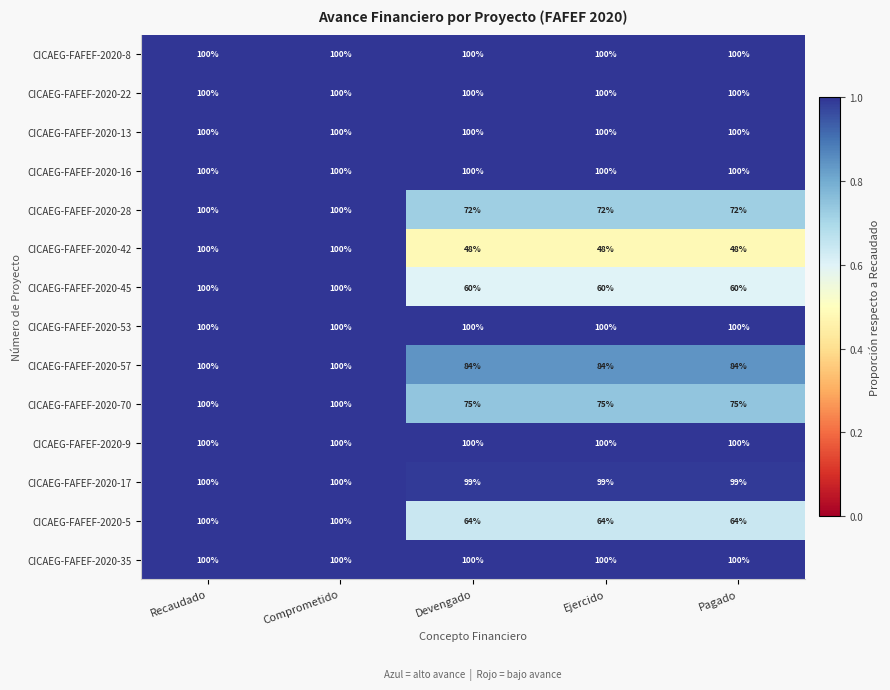

True or false: CICAEG-FAFEF-2020-42 has a value of 100 at Recaudado.

True